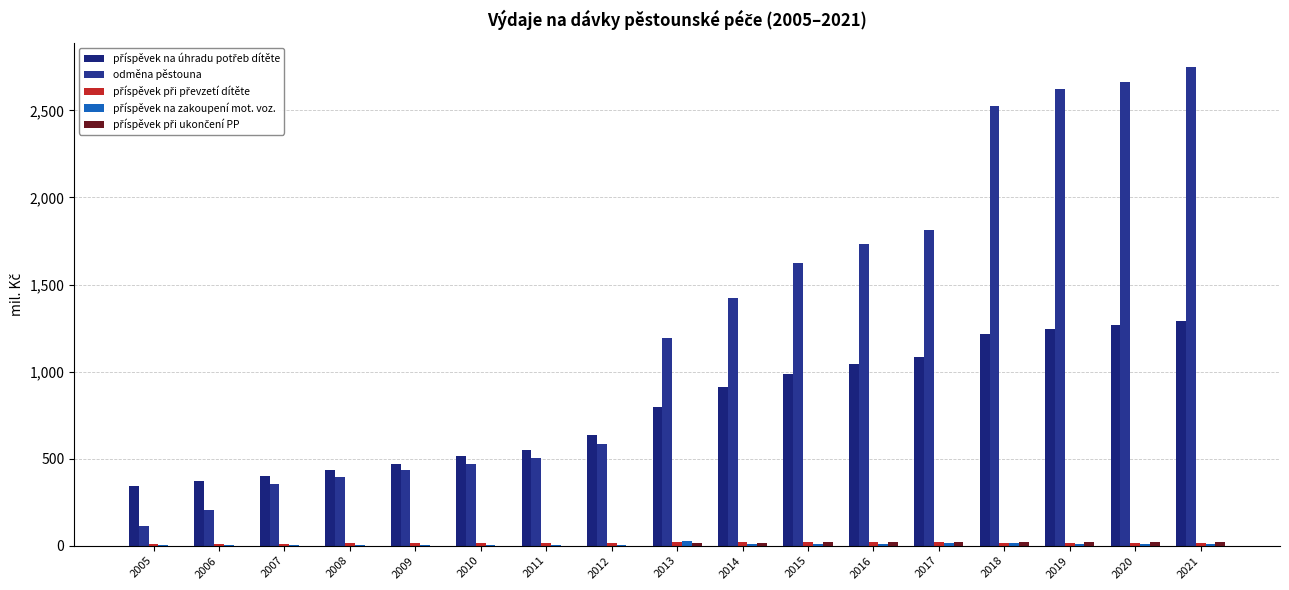

Does the chart contain stacked bars?

No